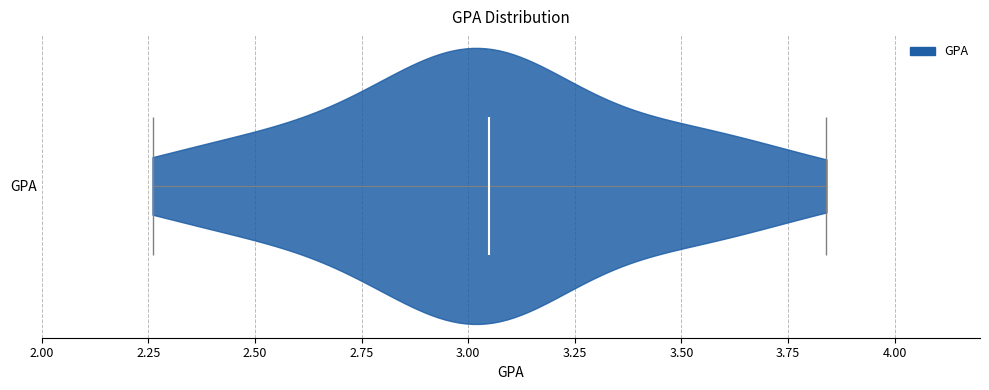

Read this violin plot against the x-axis: where its median line is, and the lowest and highest points the violin reaches. The values are not printed on the chart, so give them approximately, as read against the axis.

median line 3.05, lowest point 2.25, highest point 3.85